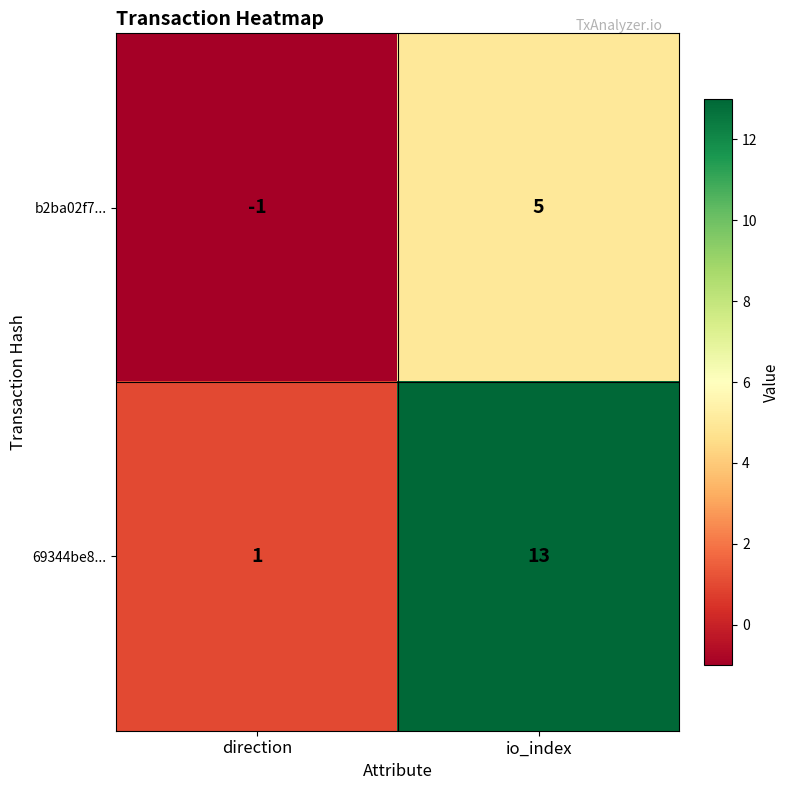

What is the difference between the 69344be8... values at direction and io_index?

12